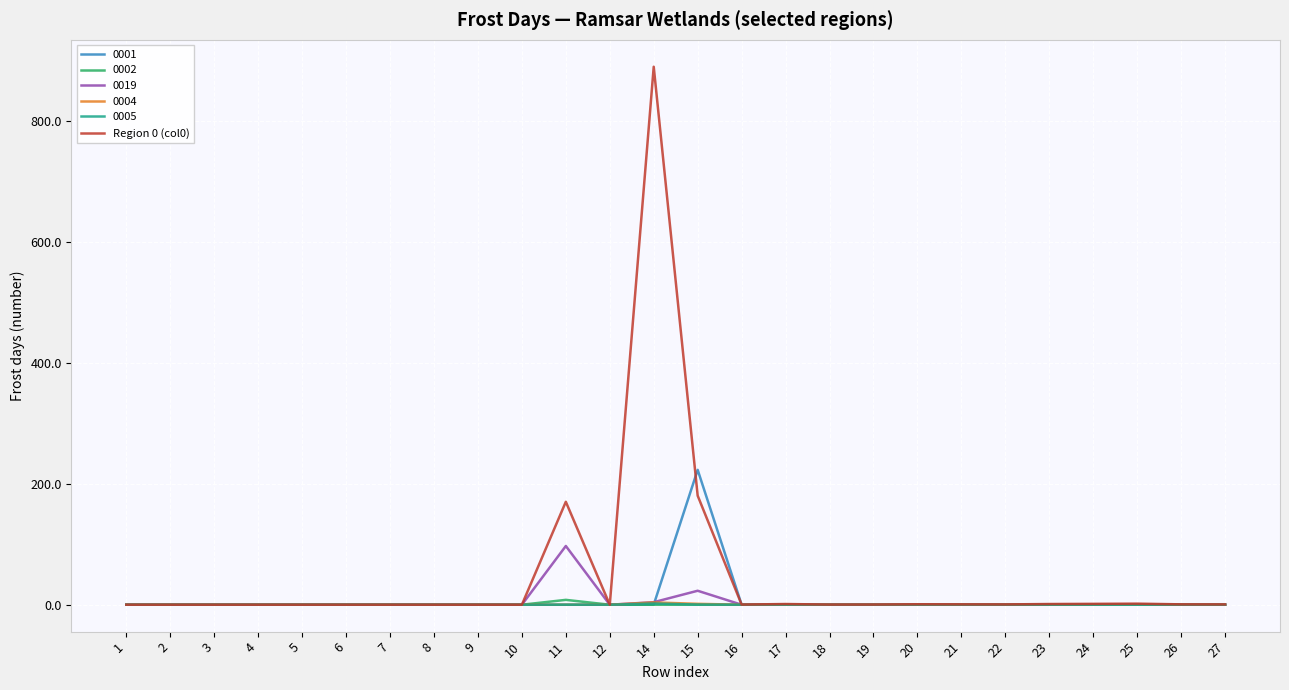

The Region 0 (col0) series shows 1.5 at 24. True or false?

True